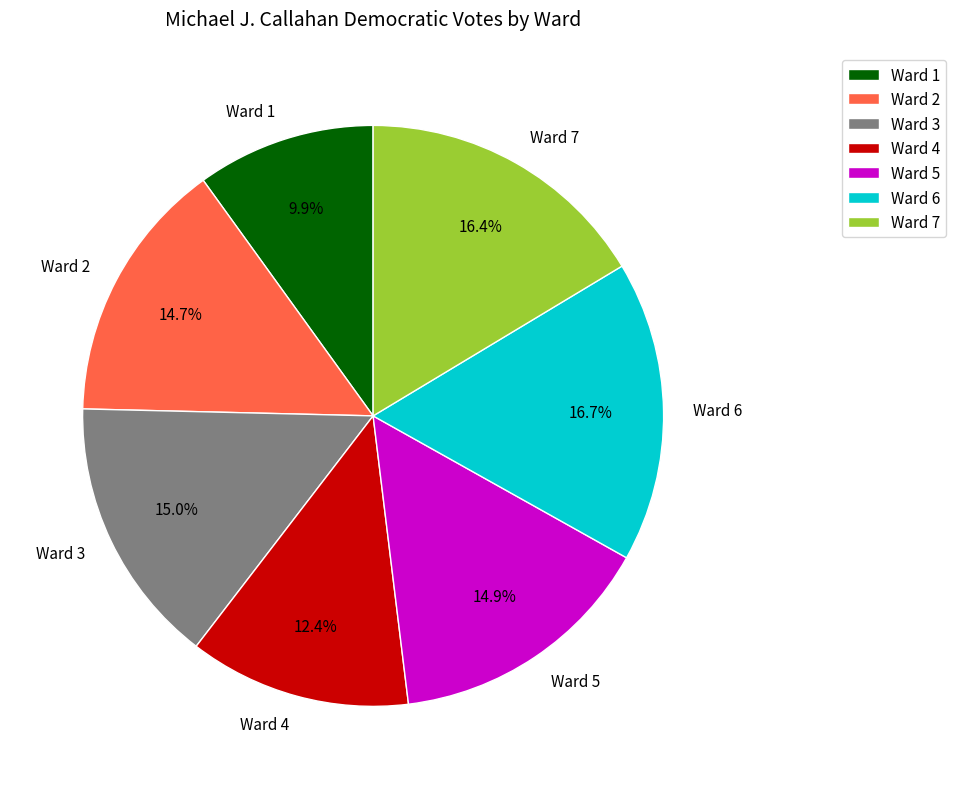

To the nearest percent, what is the average slice percentage?

14%